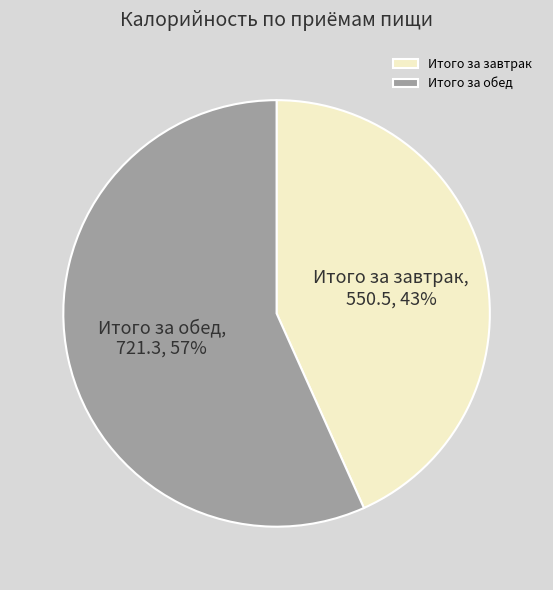

Combined, do Итого за завтрак and Итого за обед account for over 50%?

Yes